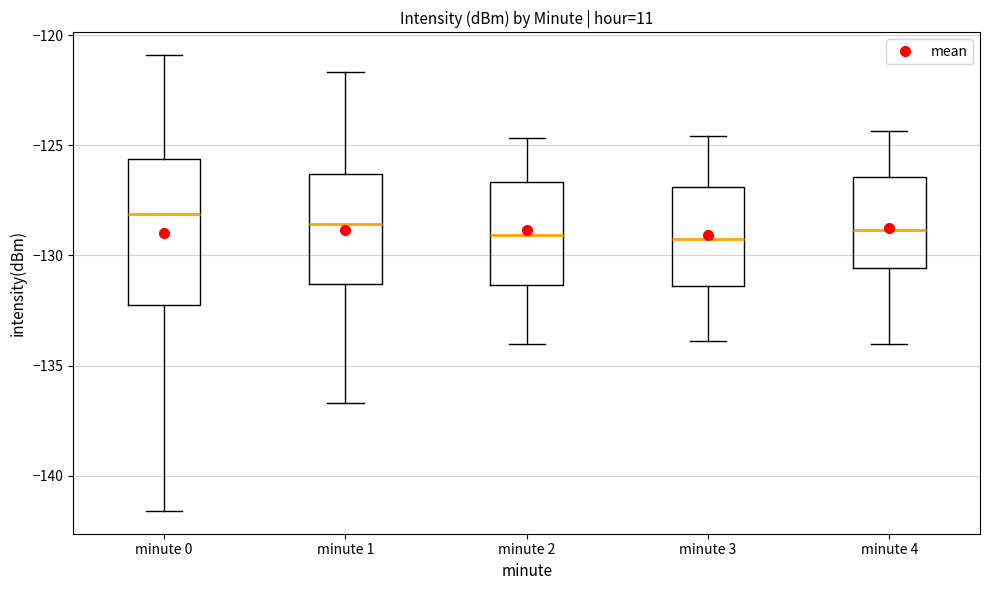

Where does the upper whisker of the box for minute 3 end on the y-axis? The values are not printed on the chart, so give them approximately, as read against the axis.

-124.5